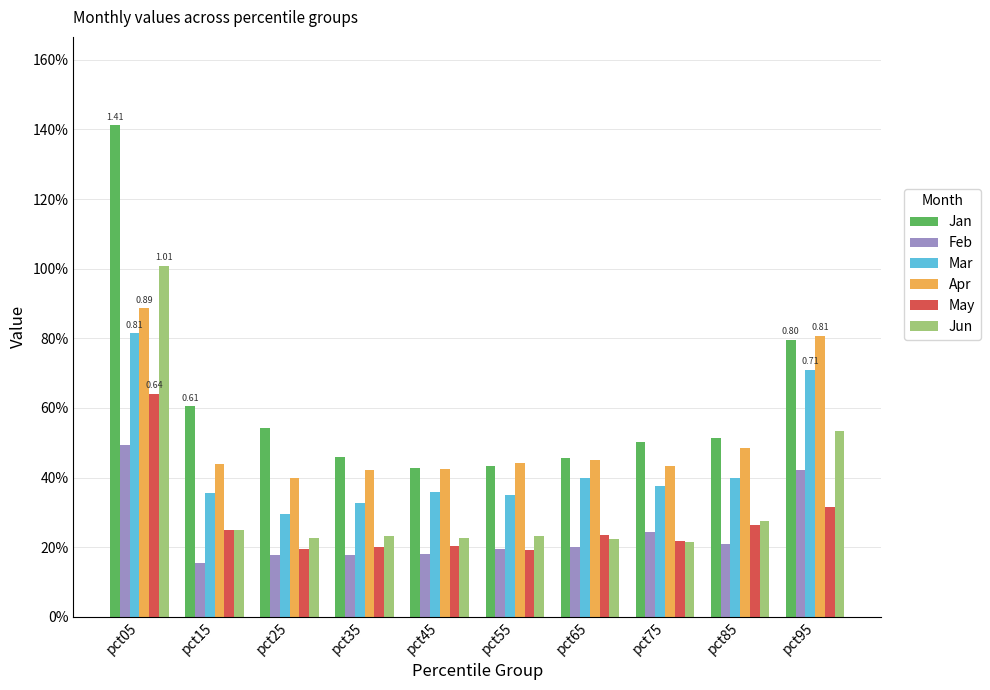

True or false: Jun has a value of 1.0 at pct05.

True